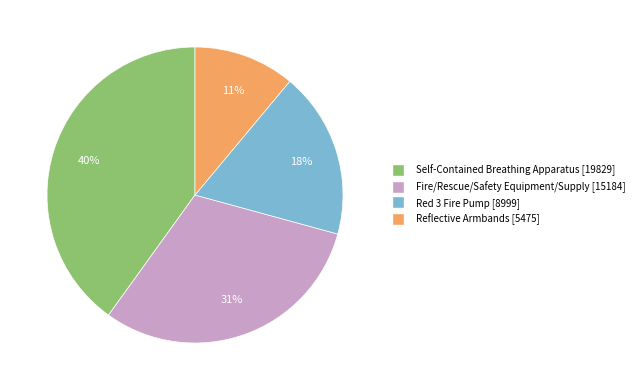

How many segments does this pie chart have?

4